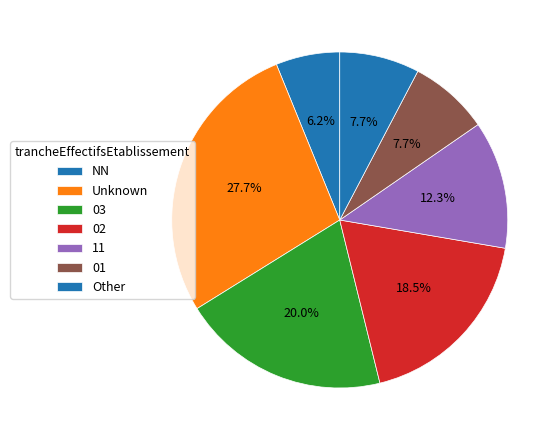

Does 02 account for over 50% of the chart?

No